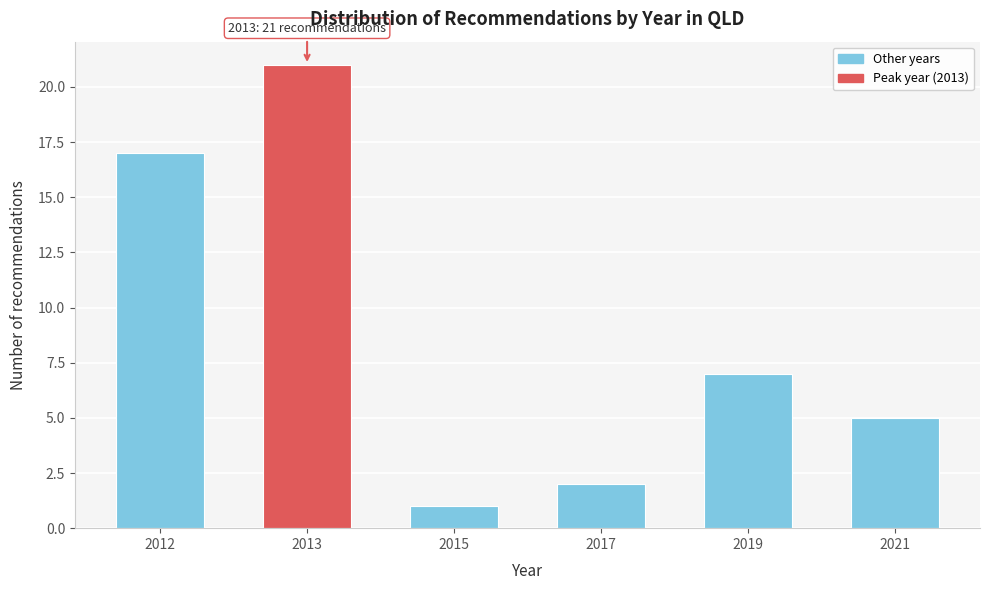

Reading left to right, what are all the values shown in this chart?

2012=17	2013=21	2015=1	2017=2	2019=7	2021=5